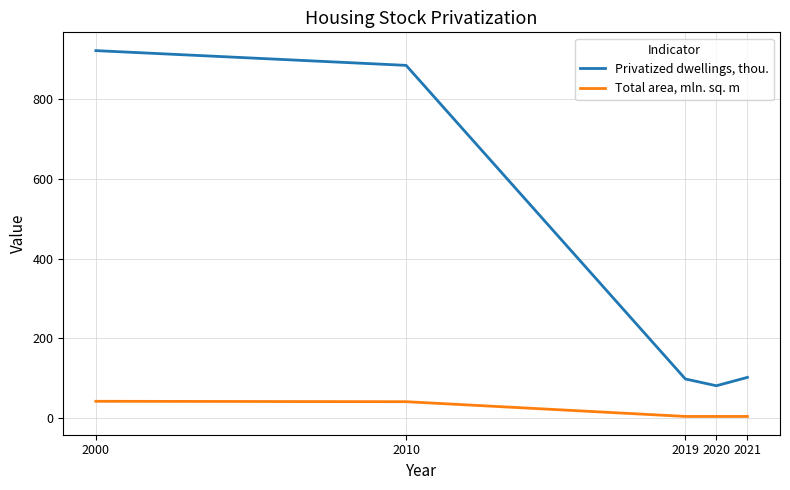

Is this an area chart (filled region under the line)?

No